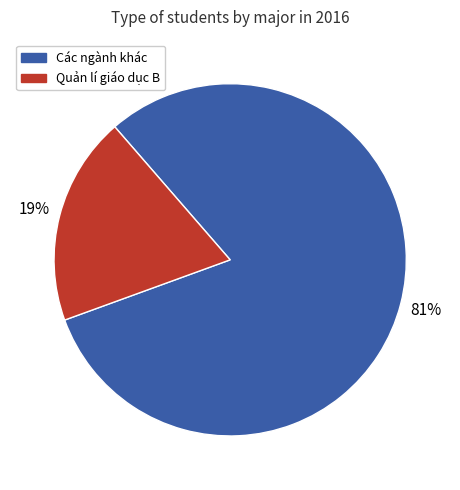

How many slices are in this pie chart?

2